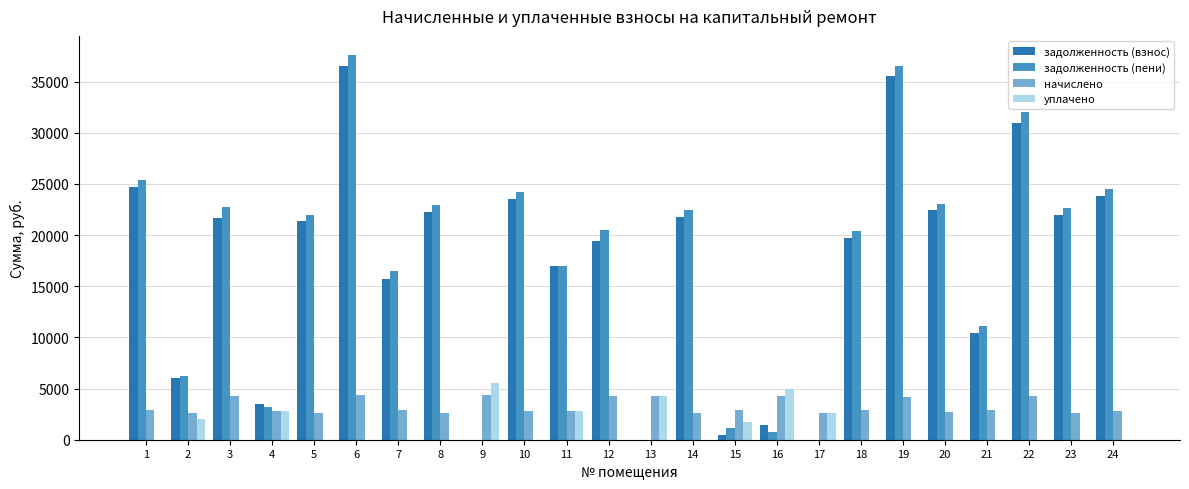

The value of задолженность (взнос) at 11 is 7985.9. True or false?

False